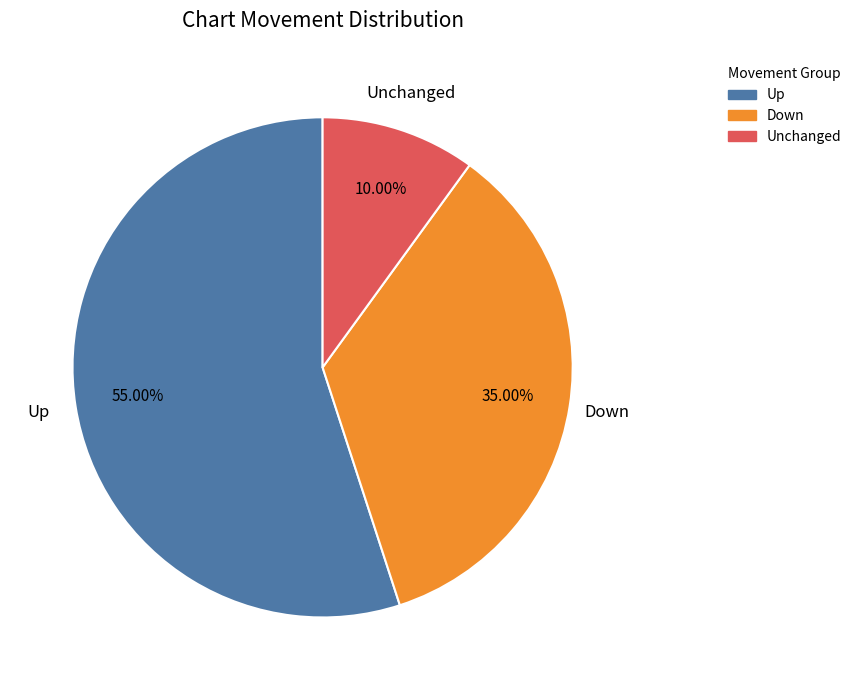

Which category has the biggest portion of the pie?

Up